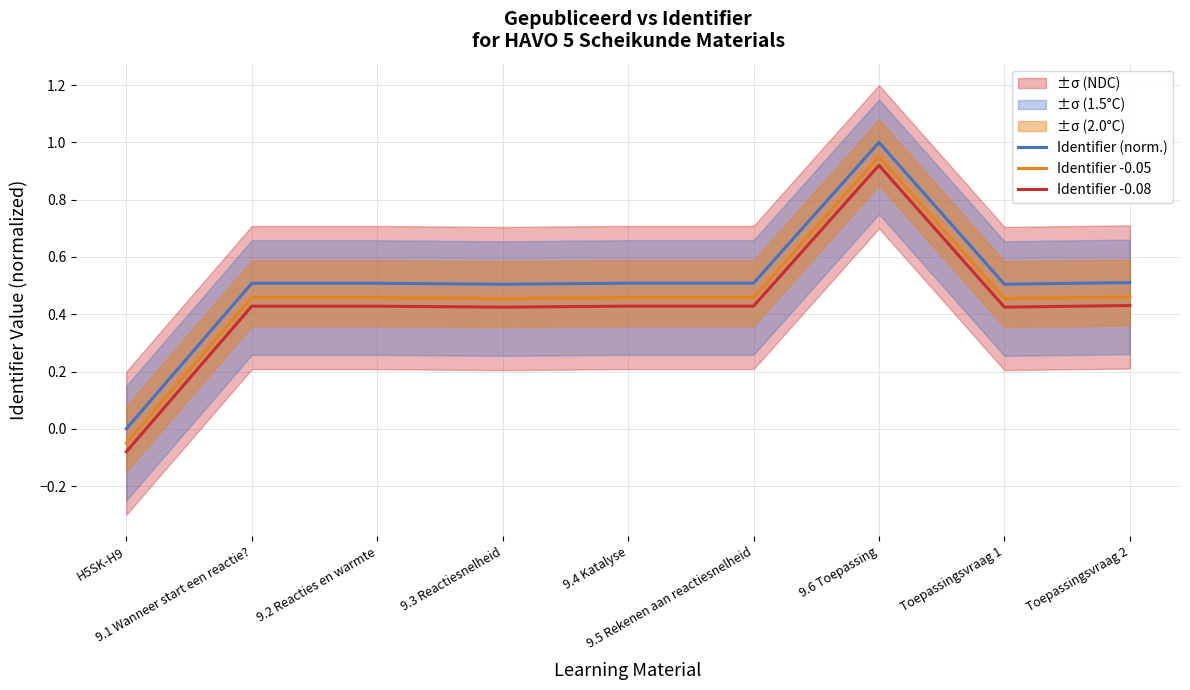

What is the total value across all series at 9.3 Reactiesnelheid?

1.4